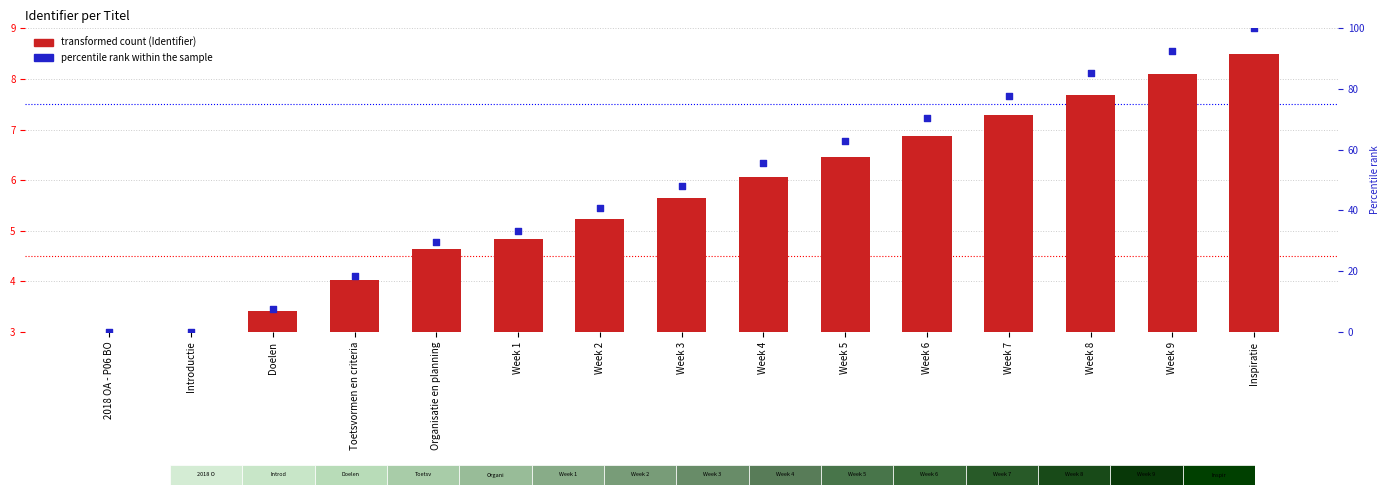

At which category is the sum across all series the highest?

Inspiratie